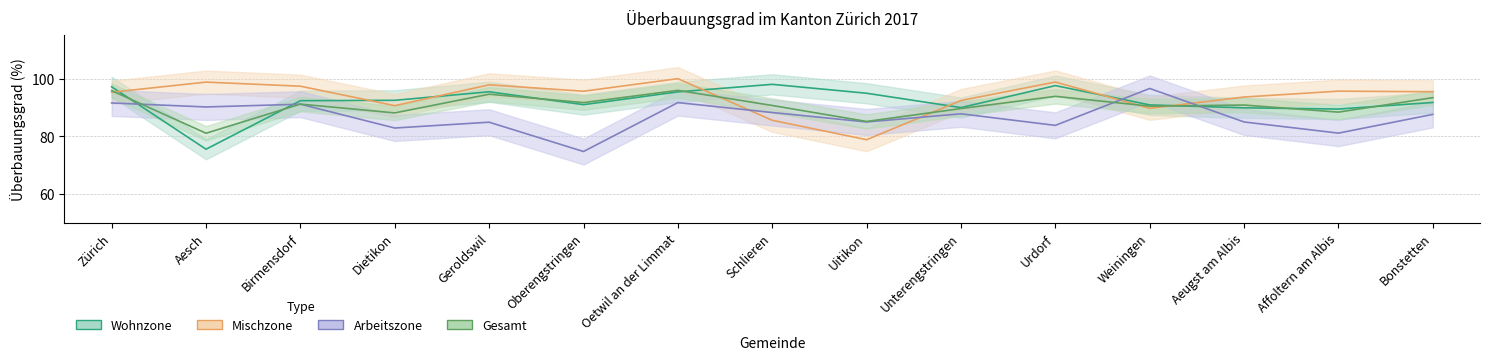

List the series in order of their overall mean, lowest first.

Arbeitszone, Gesamt, Wohnzone, Mischzone